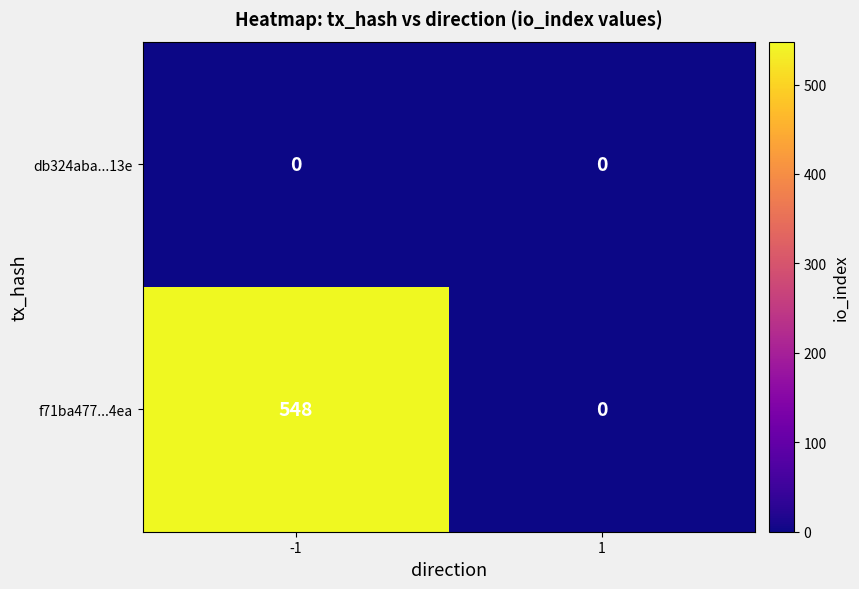

What is the approximate value of f71ba477...4ea at -1, to the nearest 50?

550